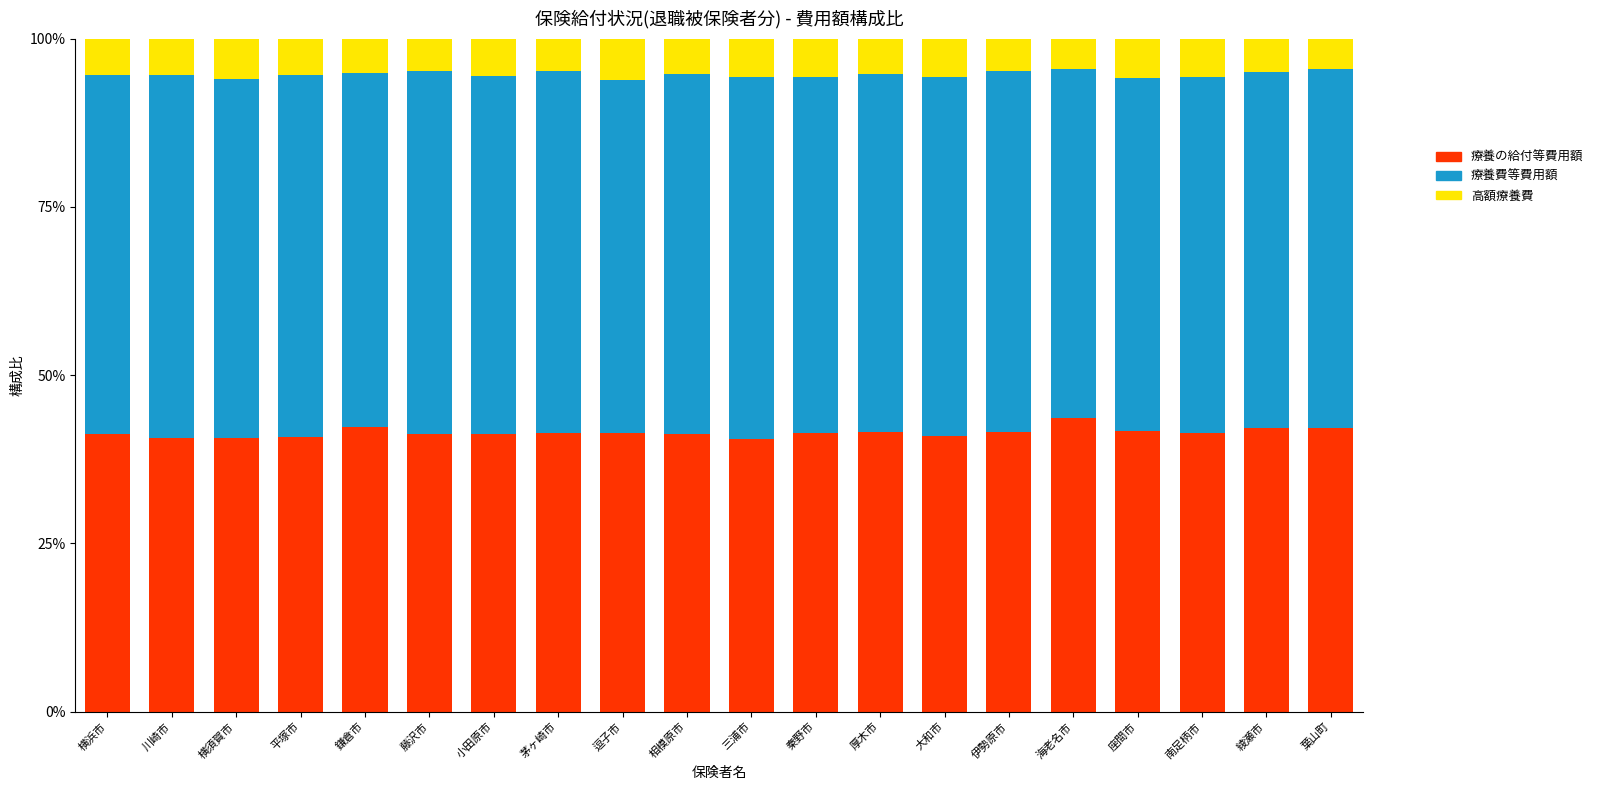

What is the total value across all series at 茅ヶ崎市?

100.0